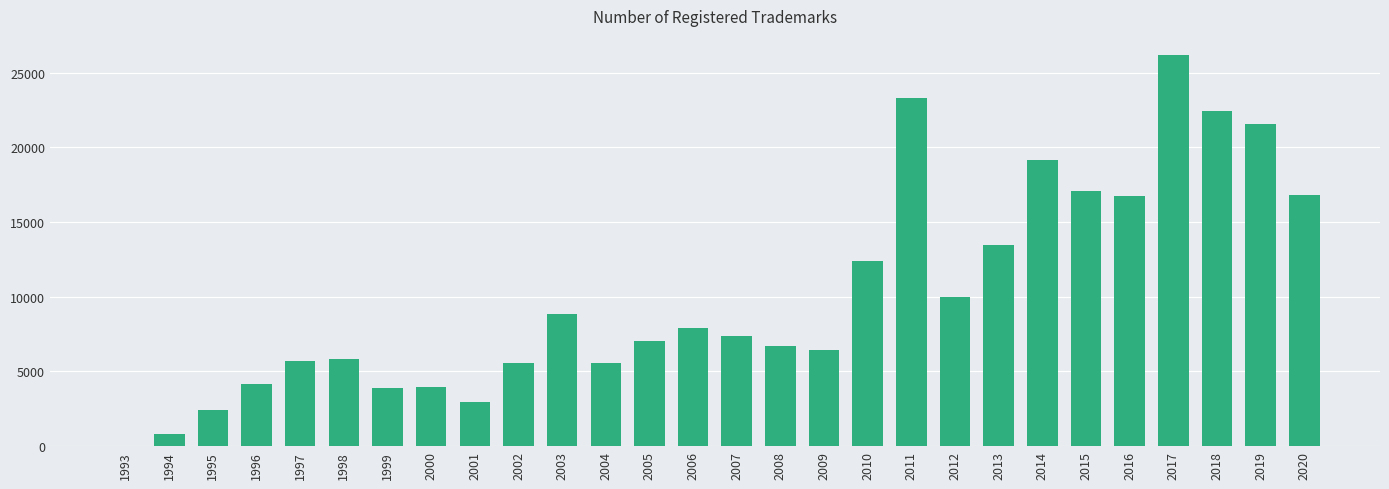

The chart shows a value of 3989 at 2000. True or false?

True